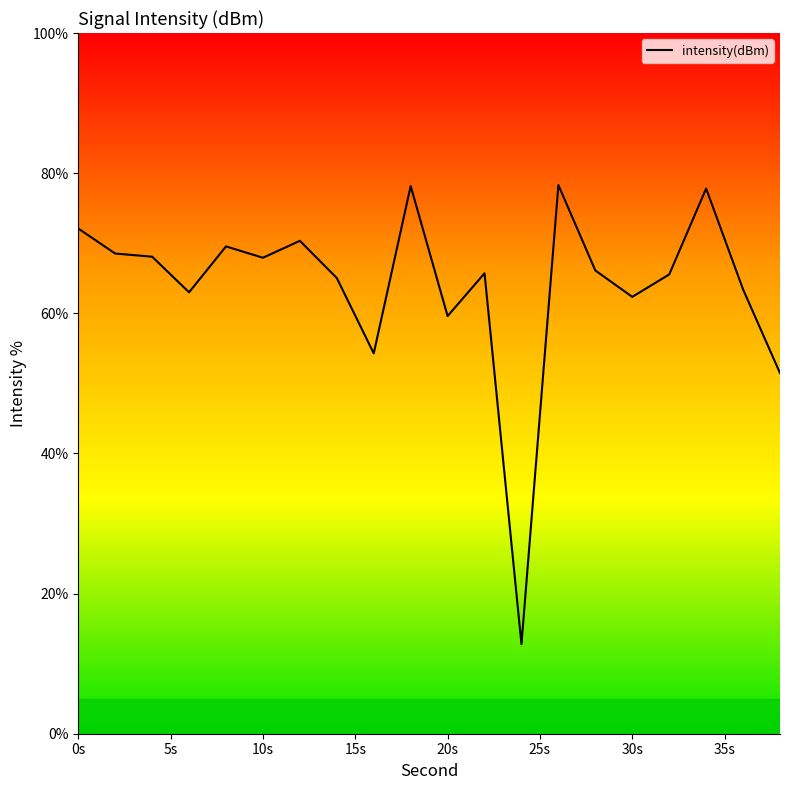

What is the greatest value displayed?

78.3